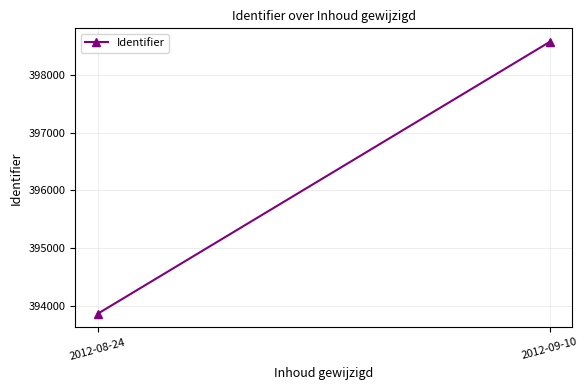

List the labels in order of value, smallest first.

2012-08-24, 2012-09-10